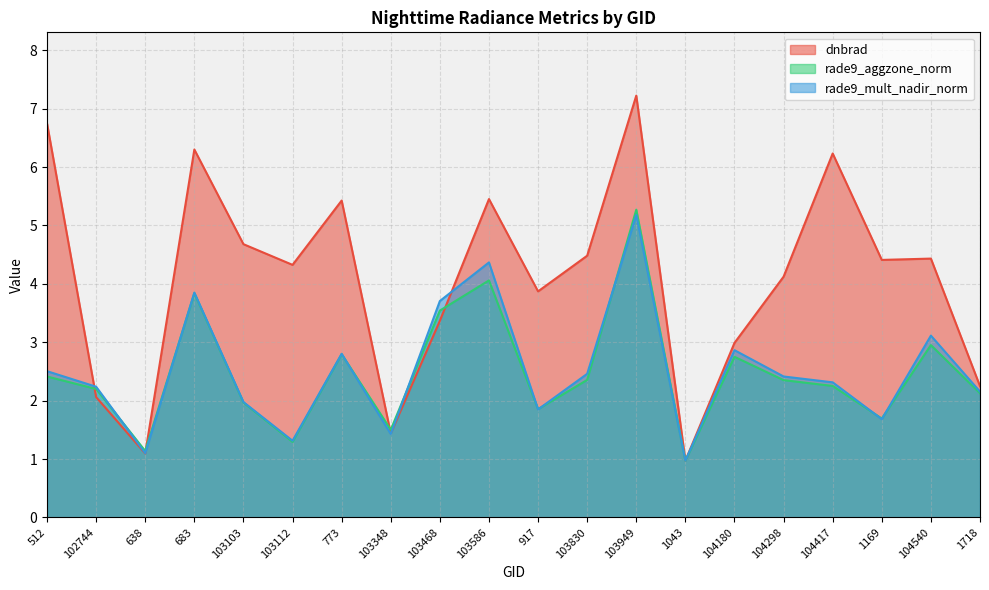

Where is the first local minimum for rade9_mult_nadir_norm?

638